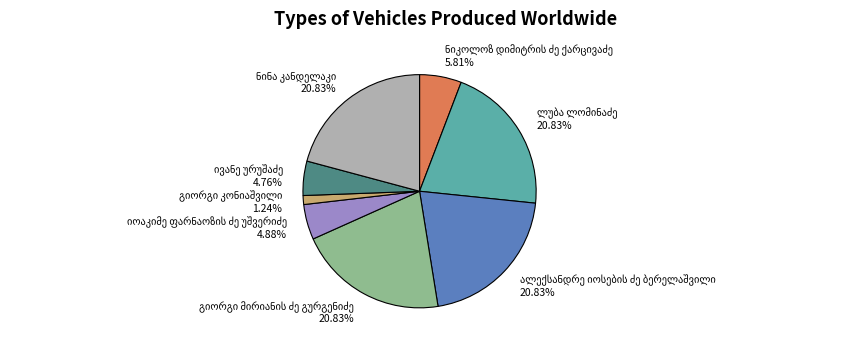

To the nearest percent, what is the combined percentage of ნიკოლოზ დიმიტრის ძე ქარცივაძე and იოაკიმე ფარნაოზის ძე უშვერიძე?

11%